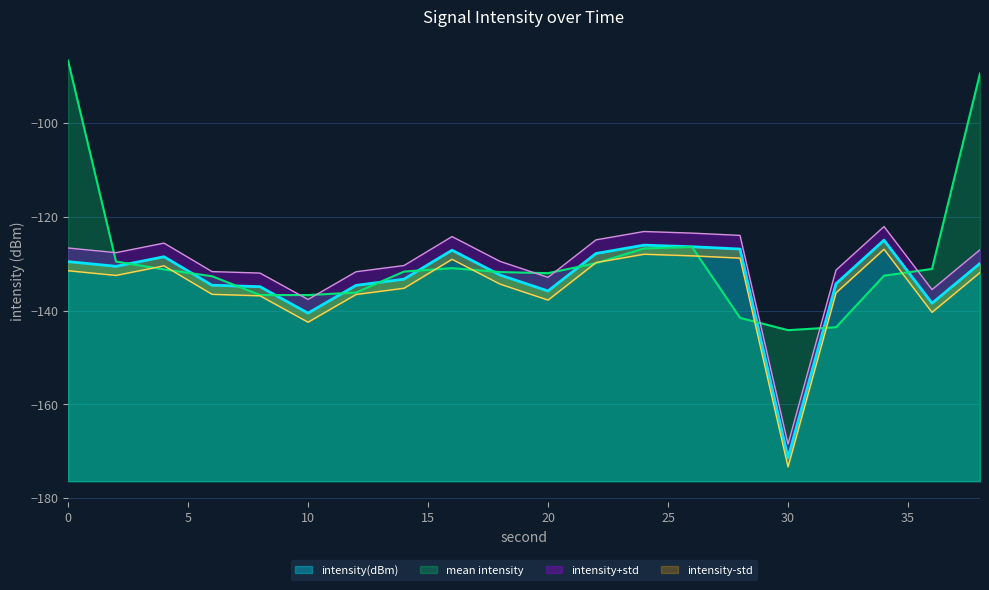

At which category does the chart reach its peak across all series?

34